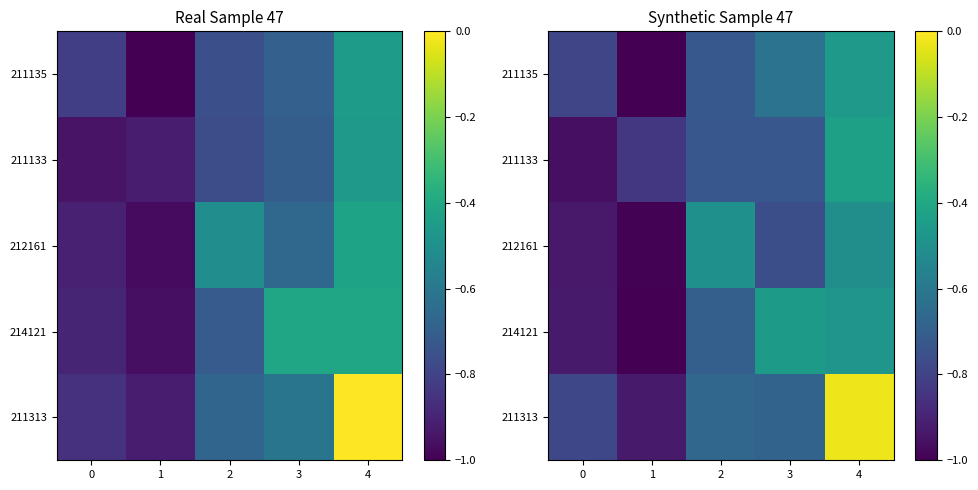

Which category has the lowest value across all series?

1